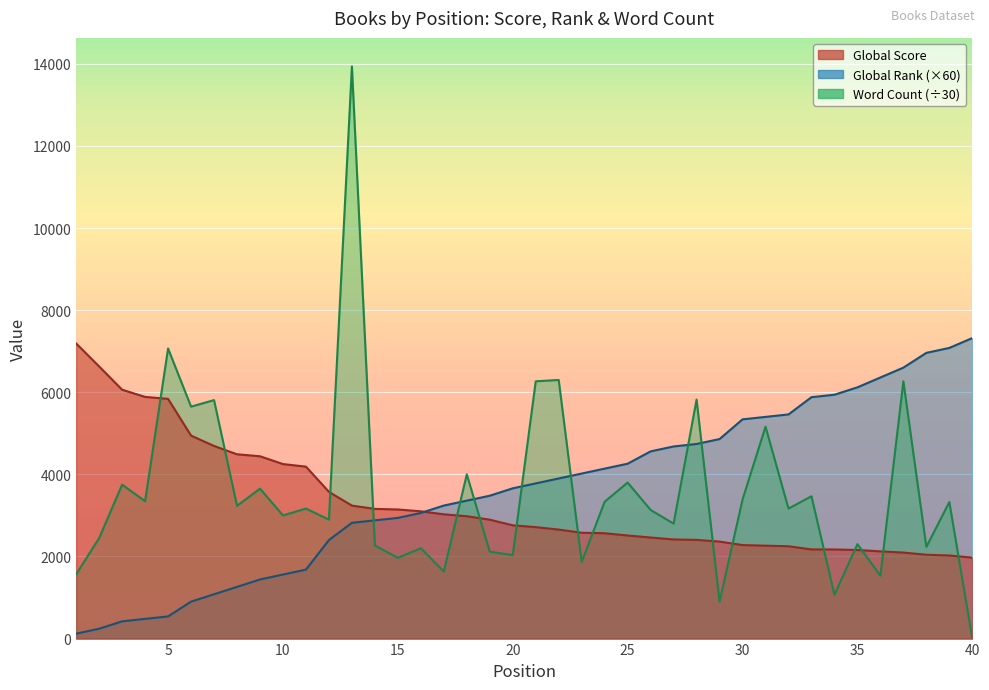

What is the sum of the Word Count values at 20 and 32?

5200.0